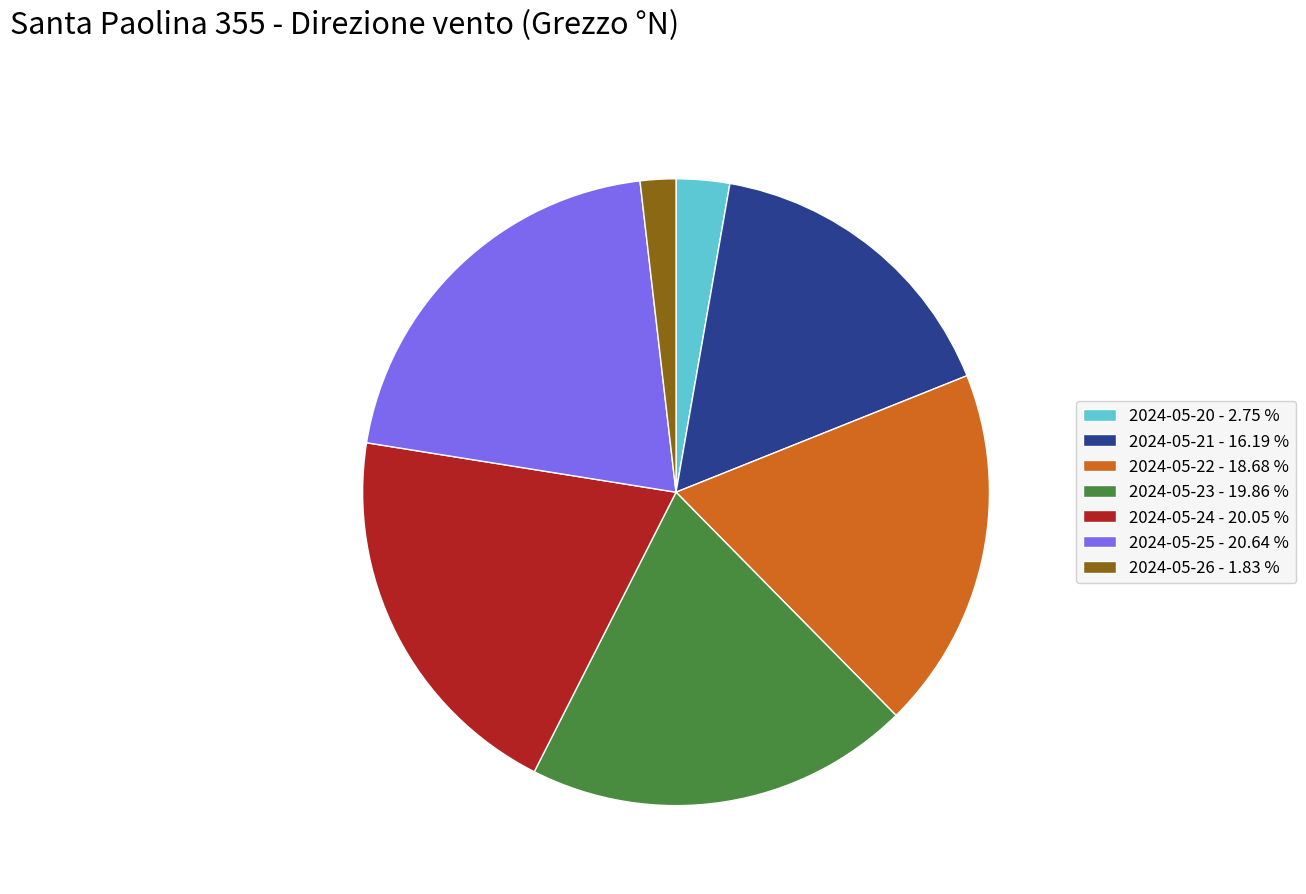

Does 2024-05-21 - 16.19 % account for over 50% of the chart?

No